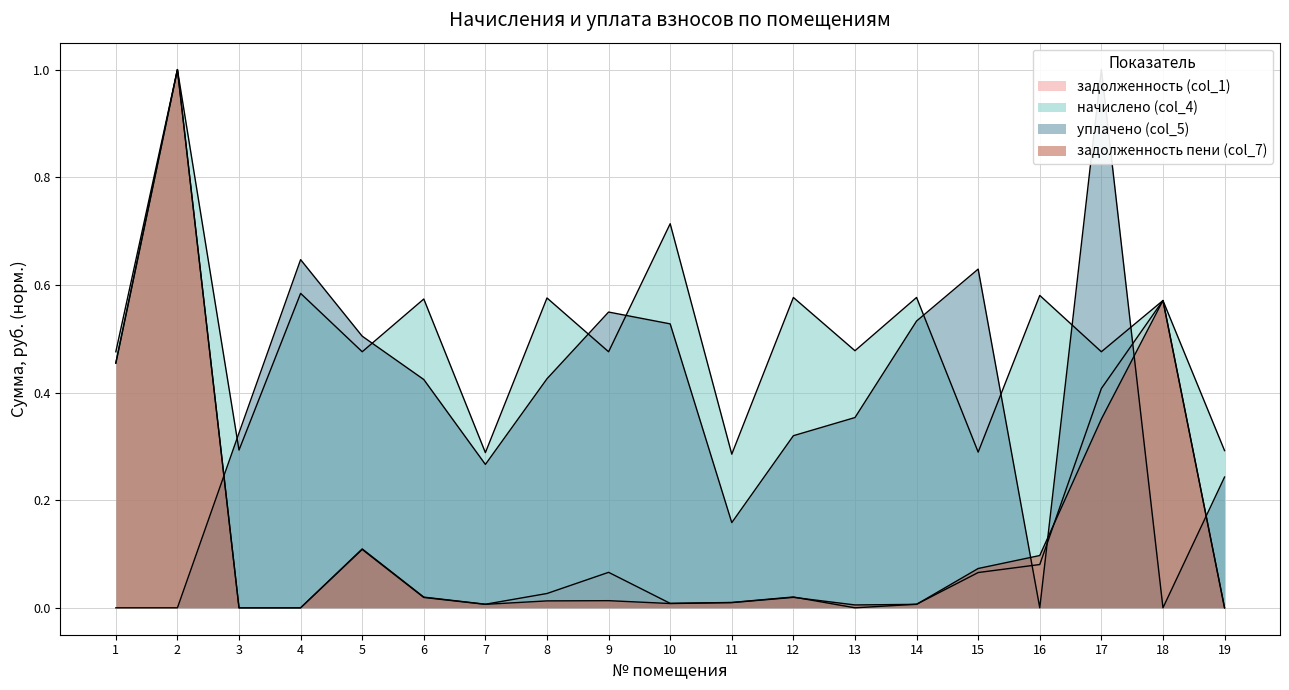

Which series has the largest total across all categories?

начислено (col_4)